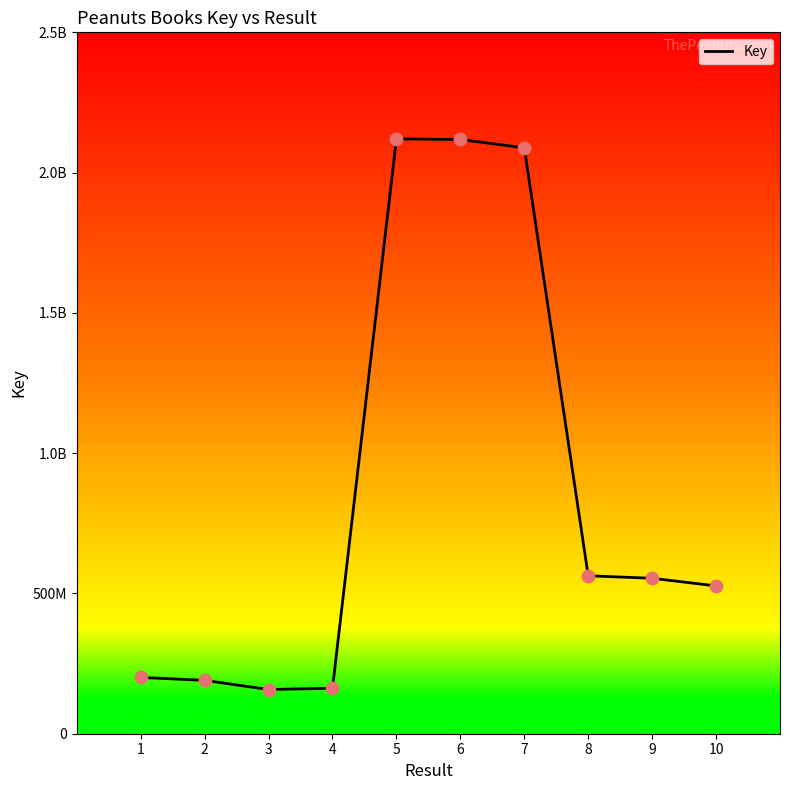

Does the chart have visible grid lines?

No